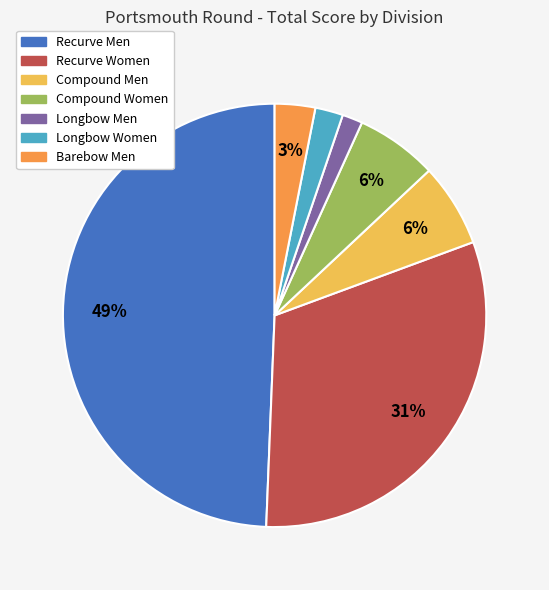

Between Longbow Women and Recurve Women, which is larger?

Recurve Women